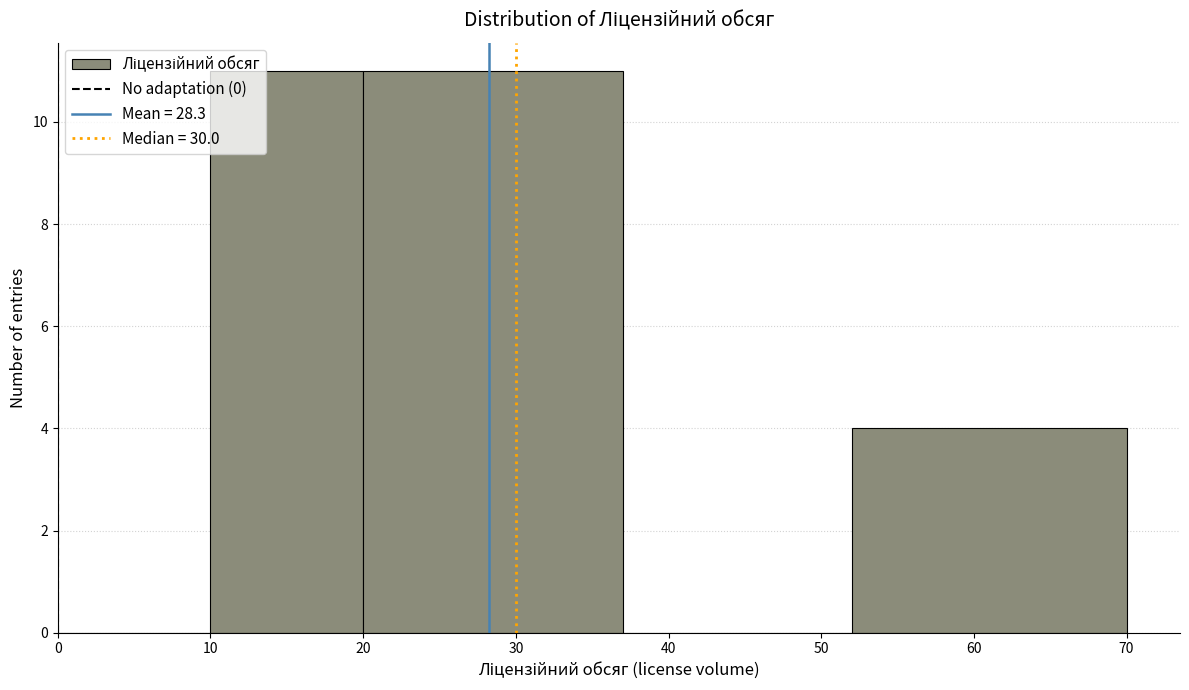

Reading left to right, list every bar in this chart as the range it spans on the x-axis followed by its height. The values are not printed on the chart, so give them approximately, as read against the axis.

0 to 10: 0
10 to 20: 11
20 to 37: 11
37 to 52: 0
52 to 70: 4